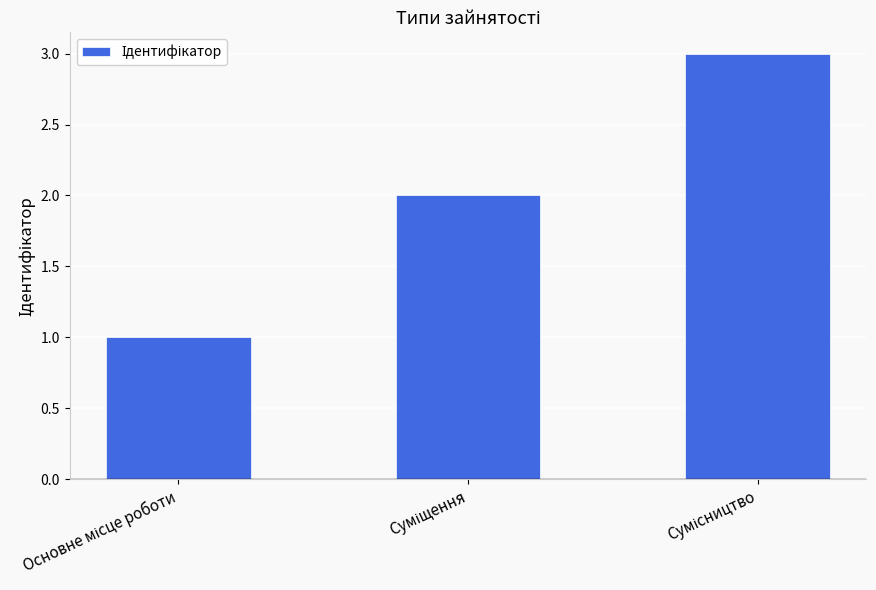

What is the maximum value shown in the chart?

3